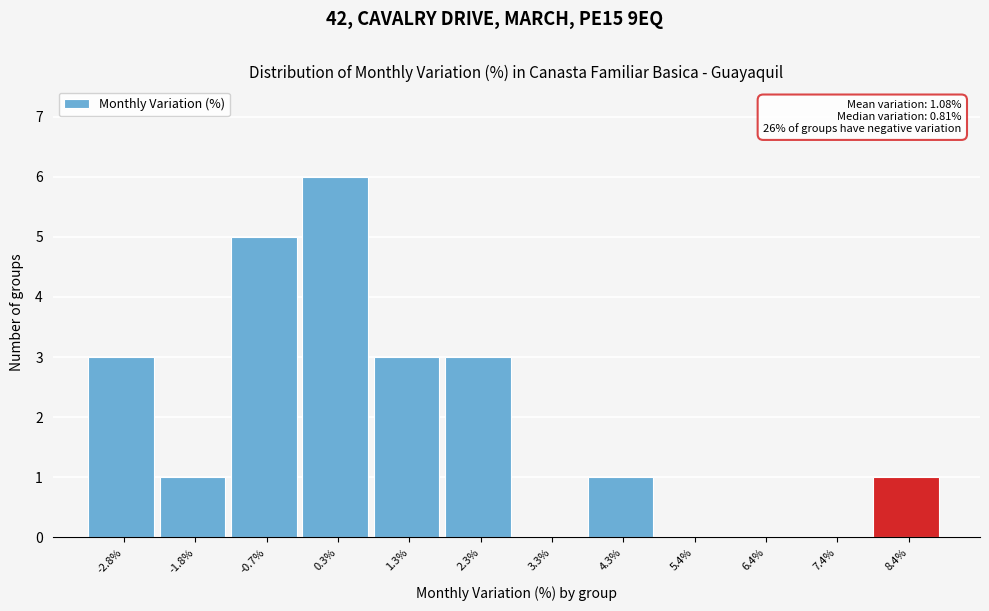

Reading left to right, list all the values displayed in this chart.

-2.8%=3	-1.8%=1	-0.7%=5	0.3%=6	1.3%=3	2.3%=3	3.3%=0	4.3%=1	5.4%=0	6.4%=0	7.4%=0	8.4%=1